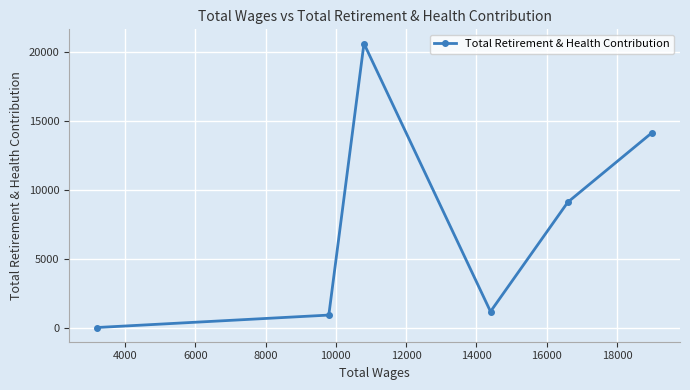

How many interior local peaks (higher than both neighbors) does the data have?

1